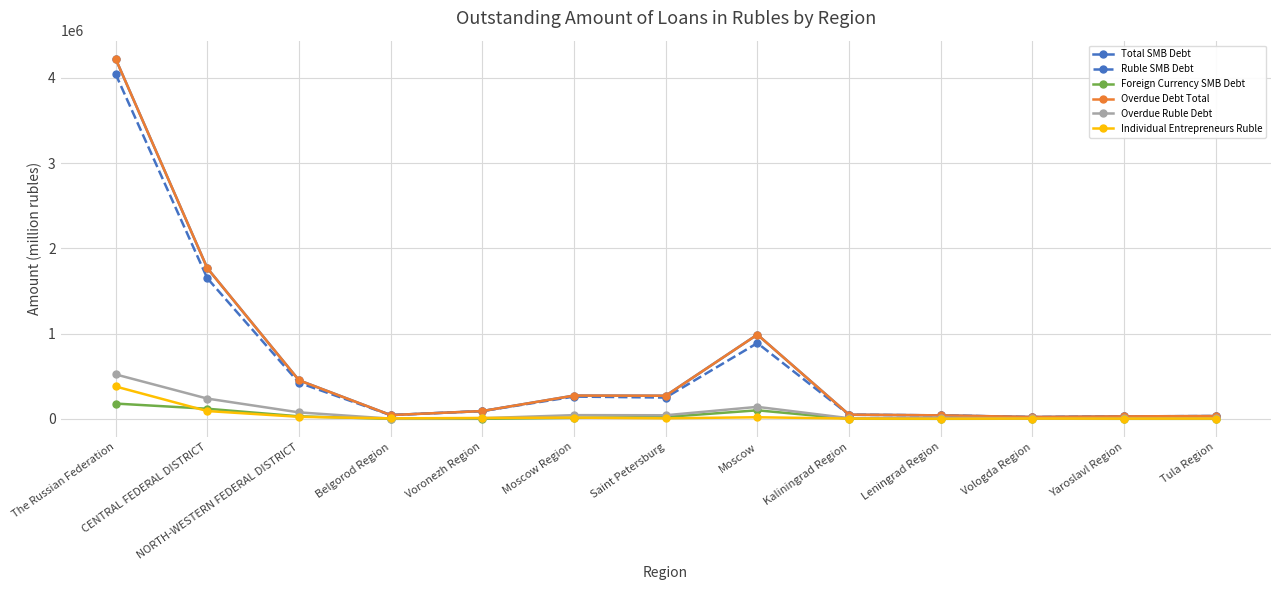

Where is the first local minimum for Ruble SMB Debt?

Belgorod Region